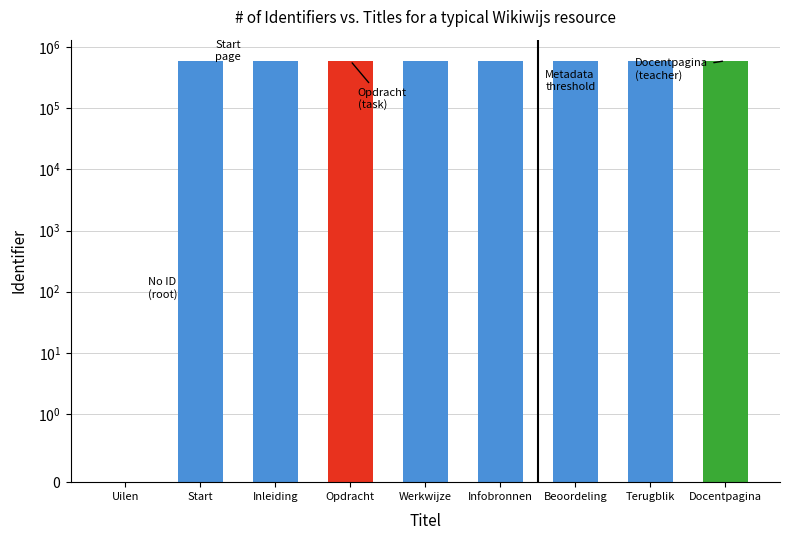

The value at Werkwijze is 594084. True or false?

True